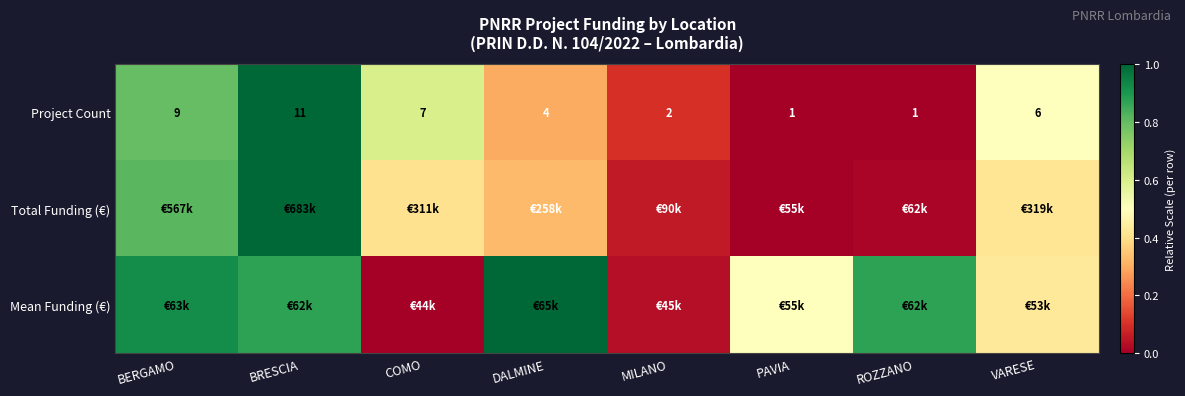

At which label does Project Count first exceed 6?

BERGAMO